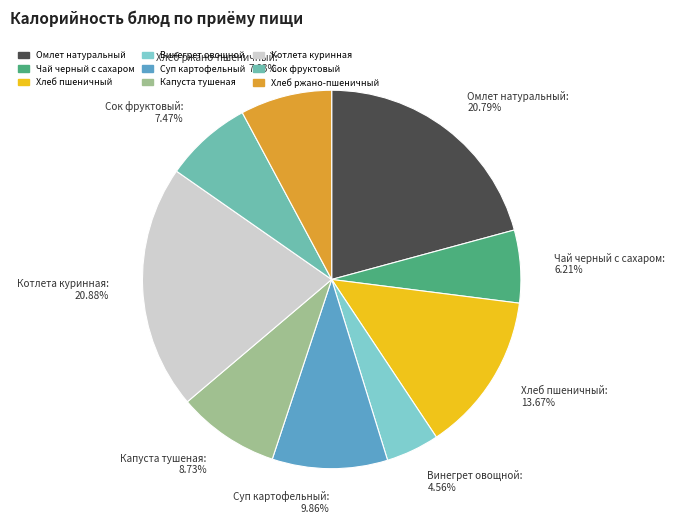

What percentage is the Винегрет овощной slice, to the nearest percent?

5%